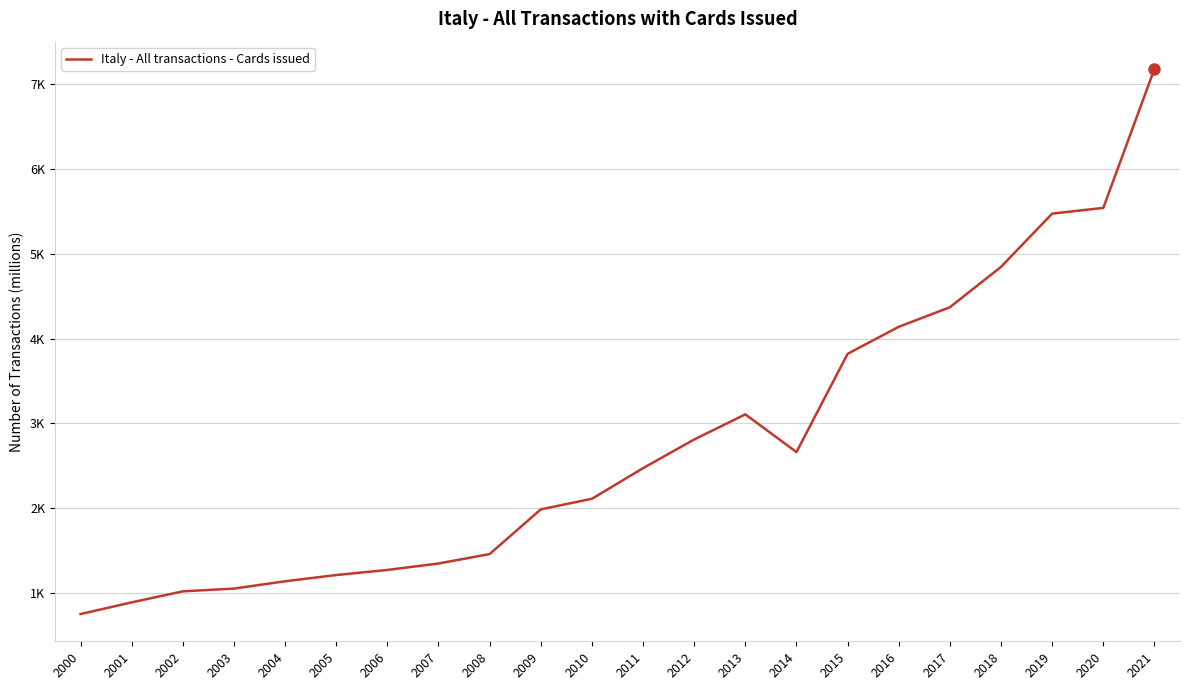

What is the smallest value displayed?

748.2